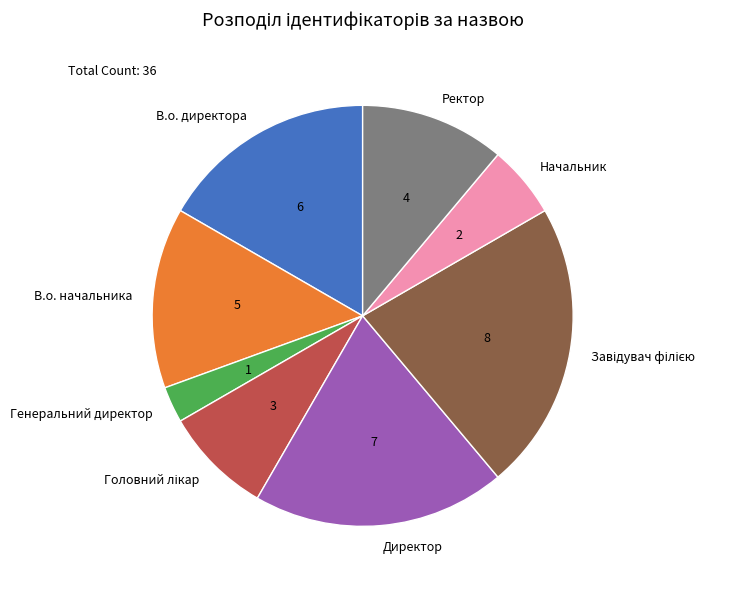

What is the smallest slice in the pie chart?

Генеральний директор